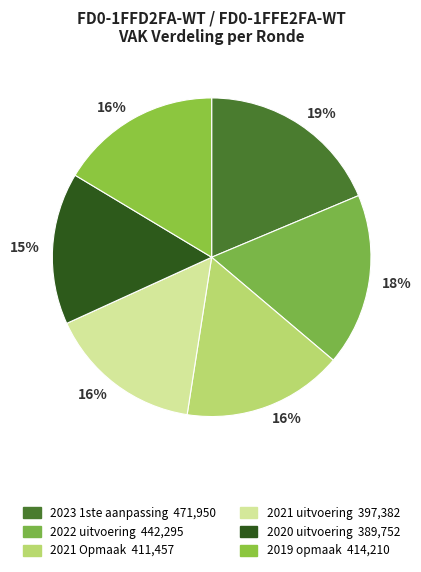

Which category has the smallest portion of the pie?

2020 uitvoering